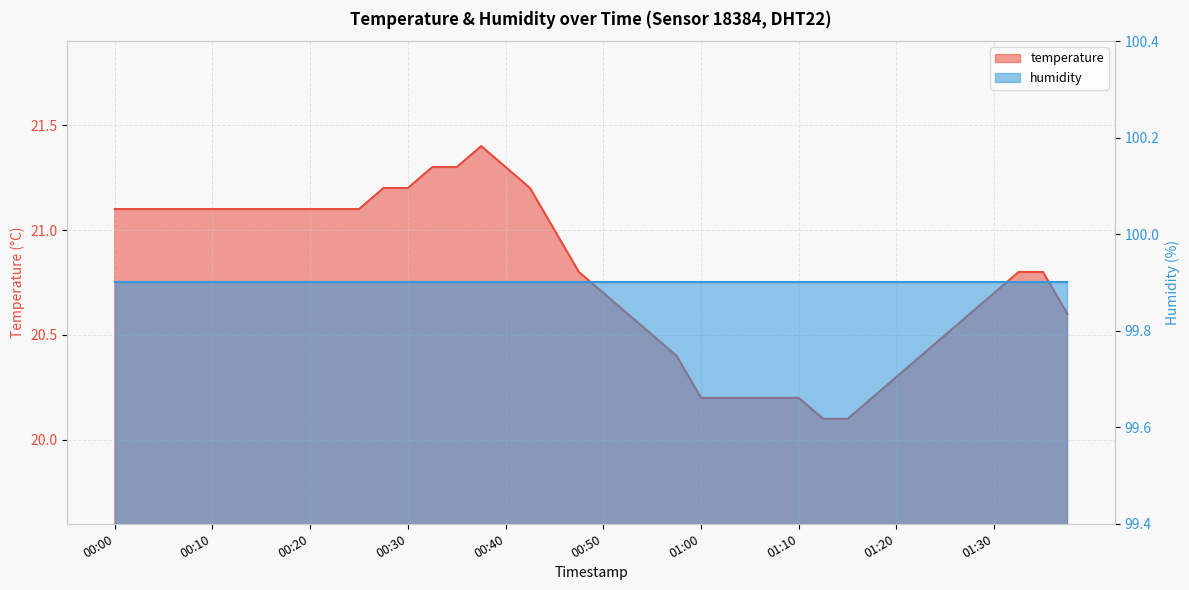

Reading left to right, transcribe all the data shown in this chart.

21.1	21.1	21.1	21.1	21.1	21.1	21.1	21.1	21.1	21.1	21.1	21.2	21.2	21.3	21.3	21.4	21.3	21.2	21.0	20.8	20.7	20.6	20.5	20.4	20.2	20.2	20.2	20.2	20.2	20.1	20.1	20.2	20.3	20.4	20.5	20.6	20.7	20.8	20.8	20.6